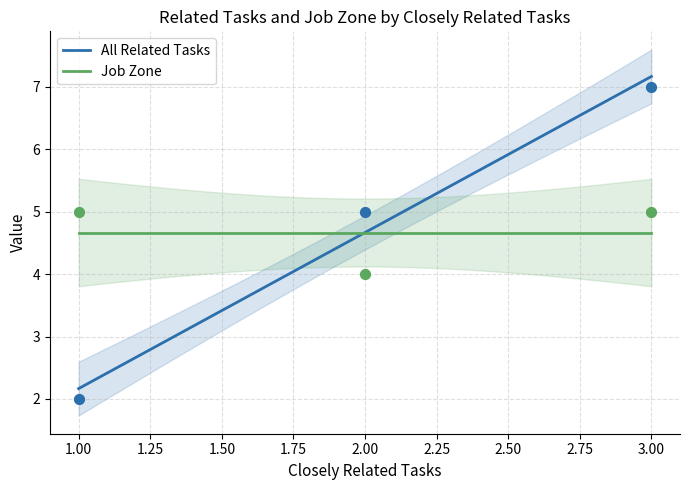

At which category is the sum across all series the highest?

3